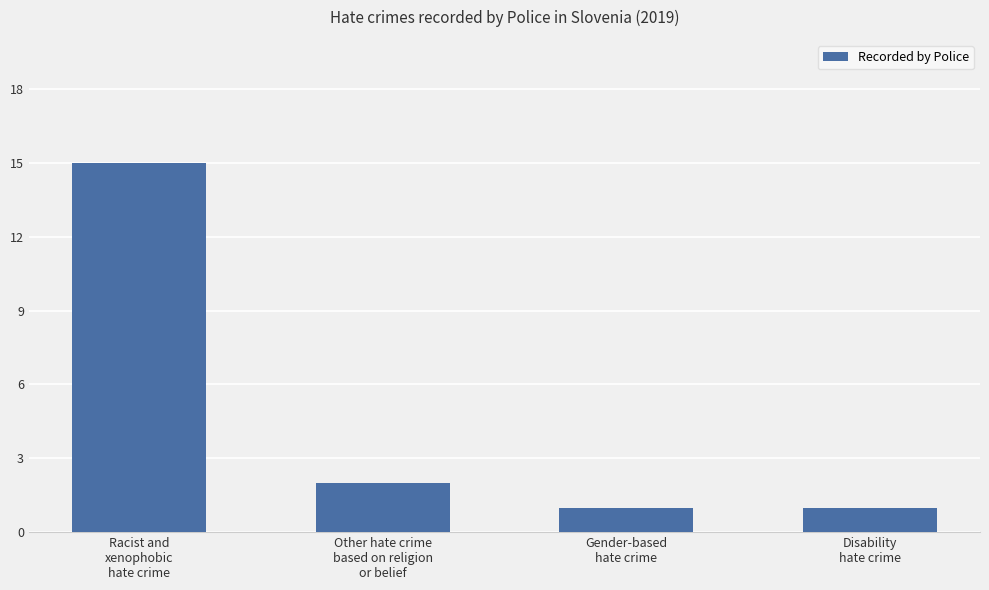

The value at Other hate crime
based on religion
or belief is 1. True or false?

False